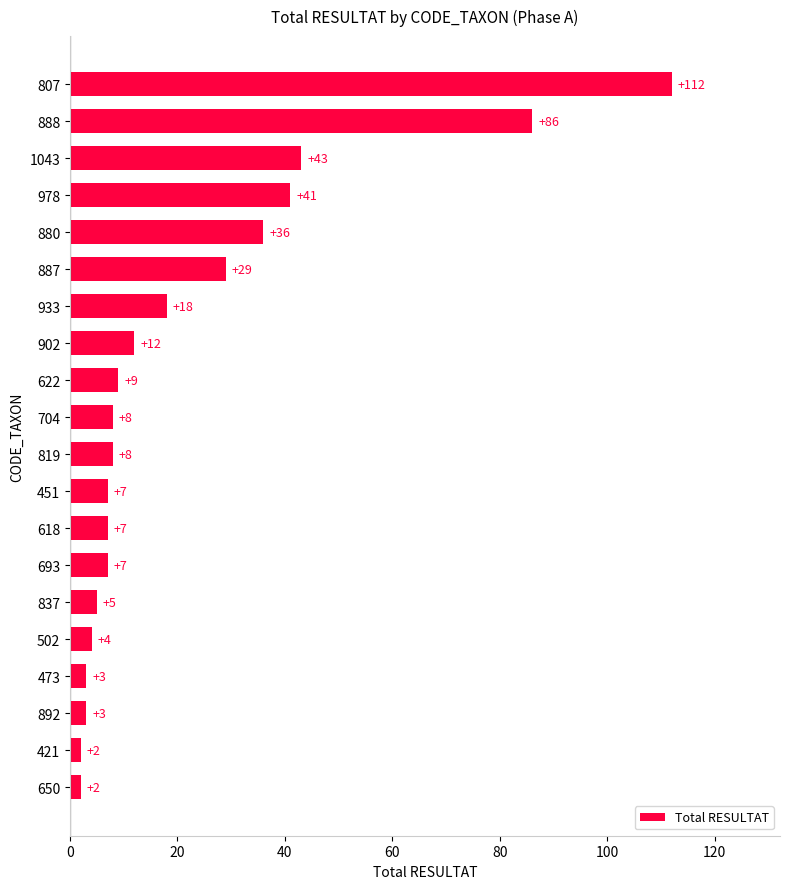

Are the bars grouped side by side (vs. stacked)?

No